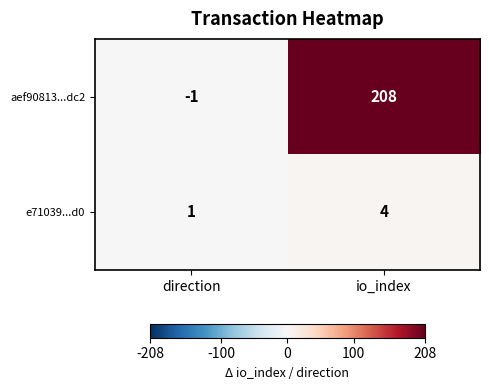

Rank the series by their maximum value, from highest to lowest.

aef90813...dc2, e71039...d0